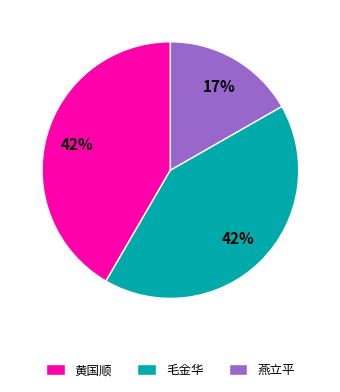

To the nearest percent, what percentage of the pie is 毛金华?

42%